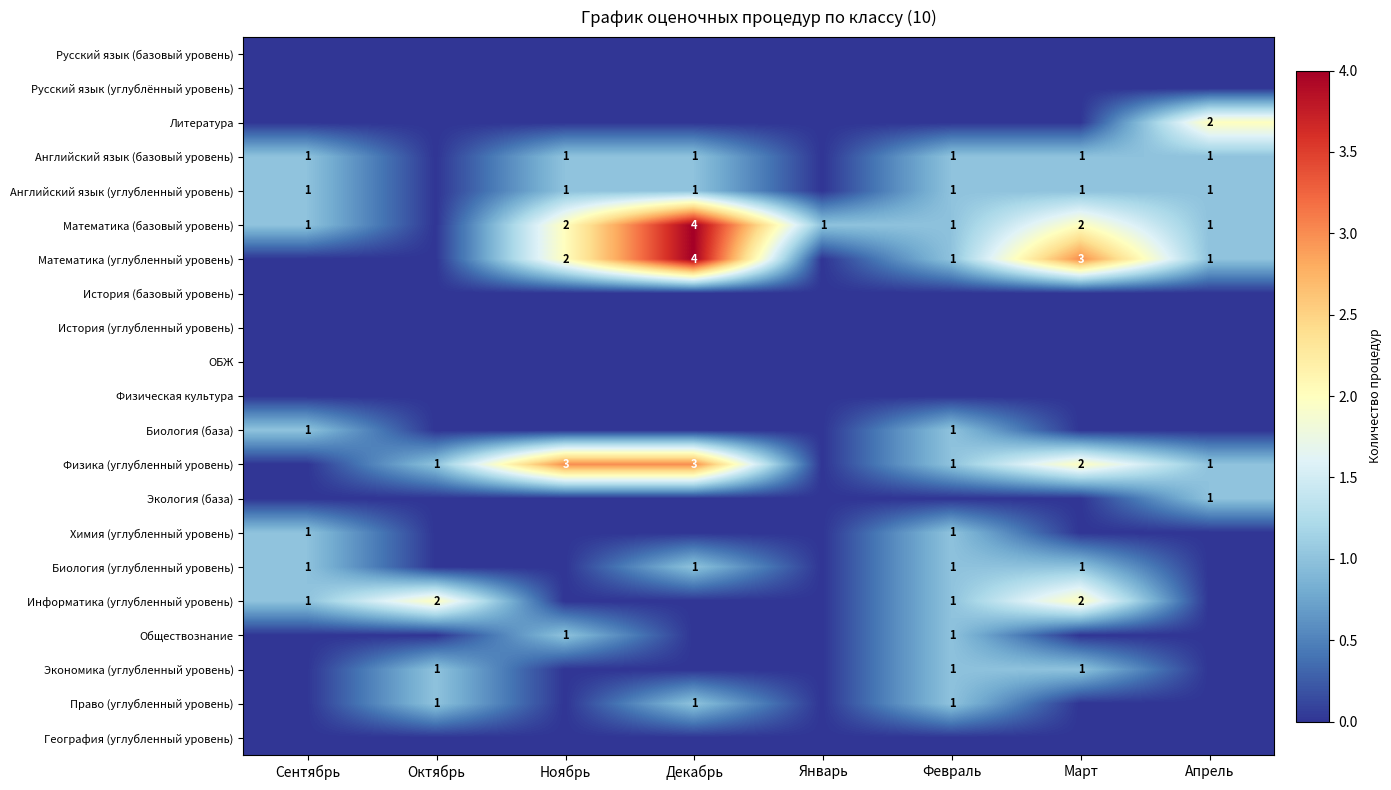

Is it true that Английский язык (углубленный уровень) equals 2 at Февраль?

False